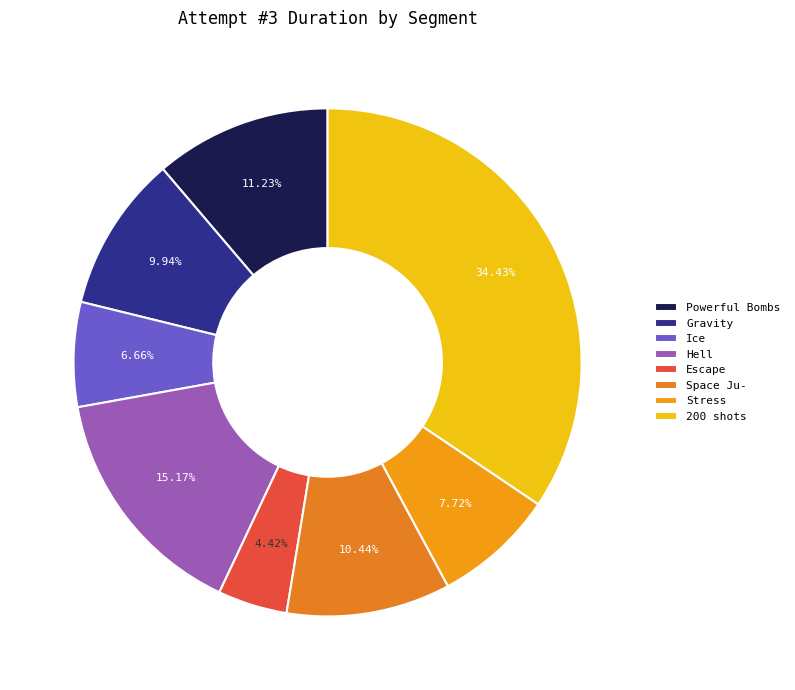

What is the ratio of the value at 200 shots to the value at Hell?

2.3